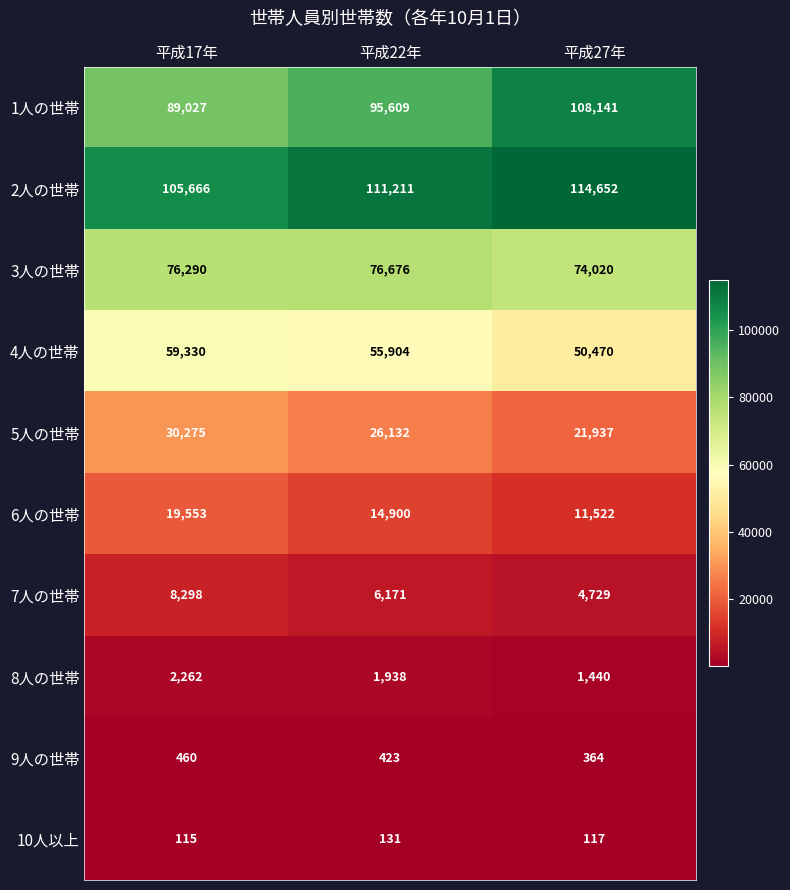

How many 9人の世帯 values are between 364 and 460?

3